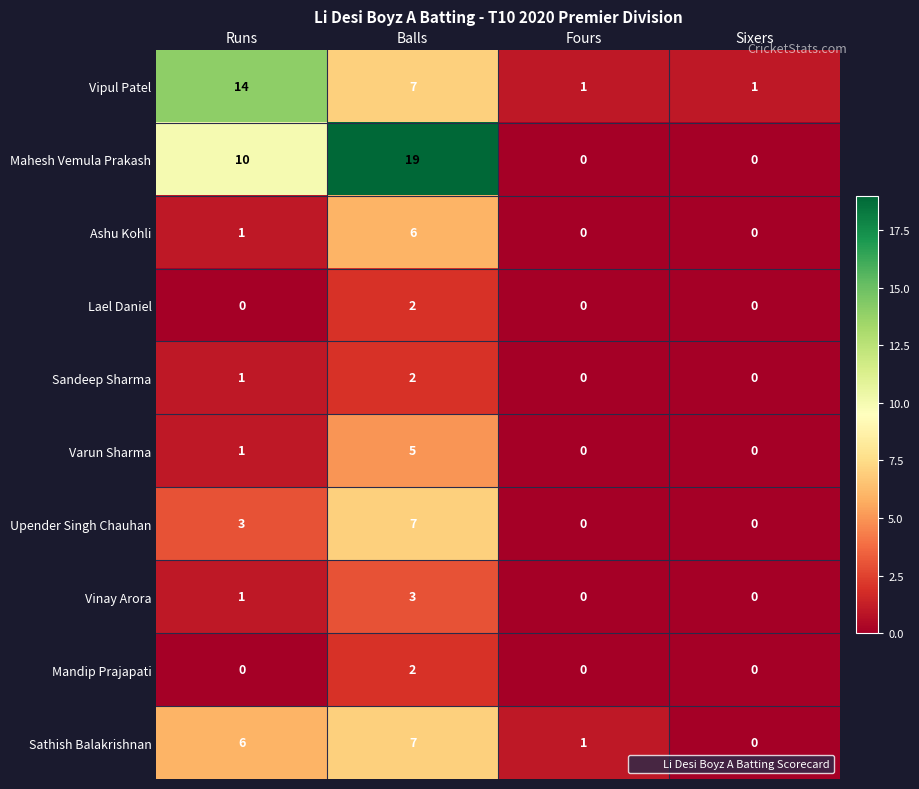

What is the average value of the Sathish Balakrishnan series?

4